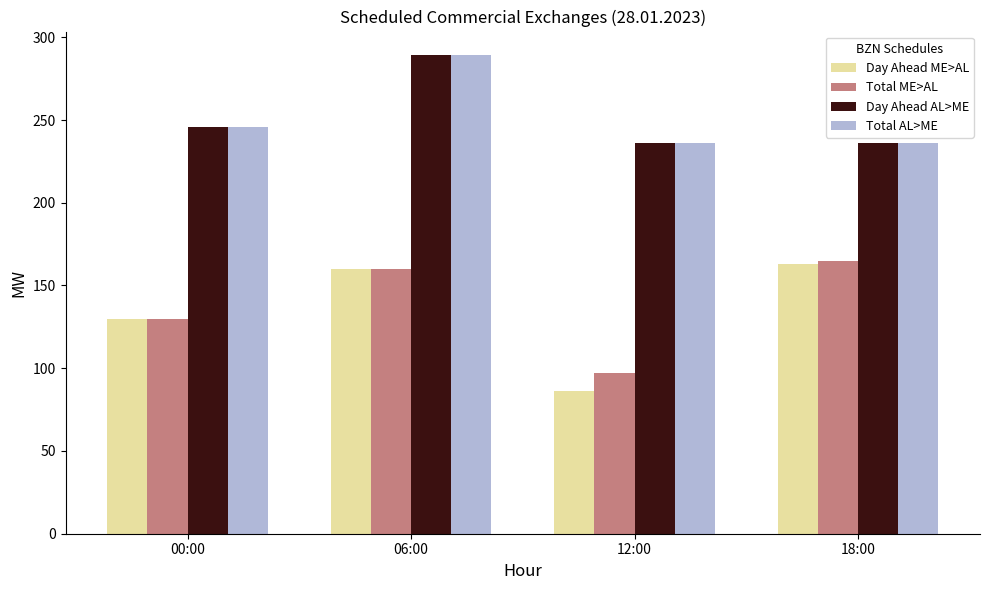

Reading right to left, extract all data points from this chart.

Day Ahead ME>AL: 163	86	160	130
Total ME>AL: 165	97	160	130
Day Ahead AL>ME: 236	236	289	246
Total AL>ME: 236	236	289	246